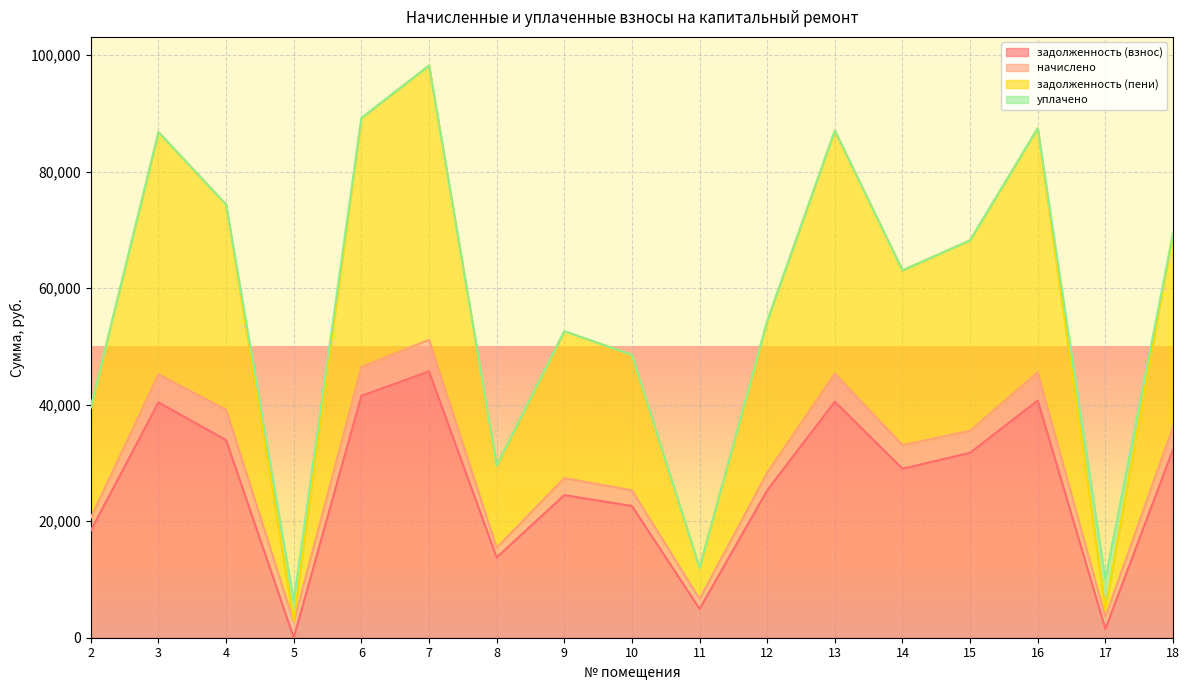

What is the total value across all series at 4?

74346.7